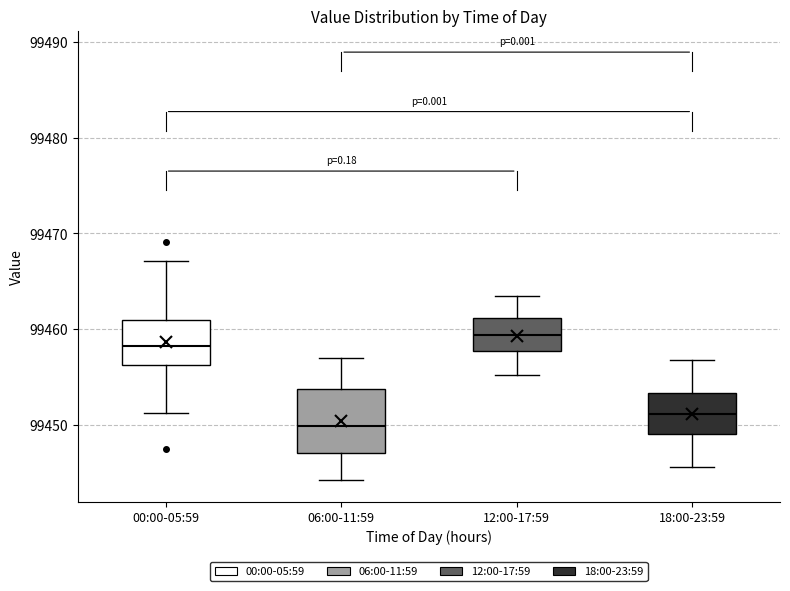

Where is the upper edge of the box for 12:00-17:59 on the y-axis? The values are not printed on the chart, so give them approximately, as read against the axis.

99461